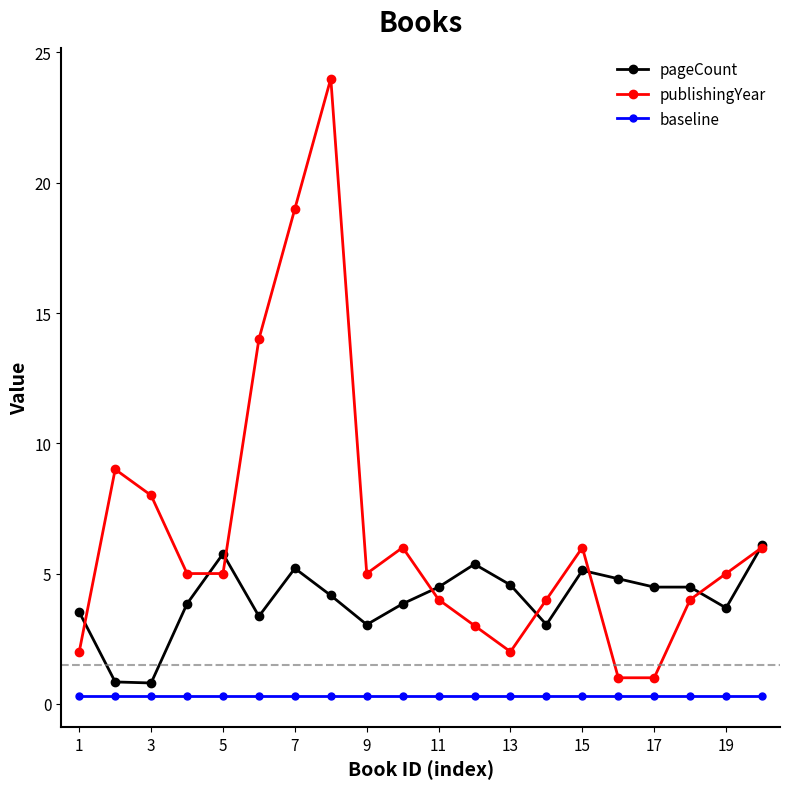

Is this an area chart (filled region under the line)?

No